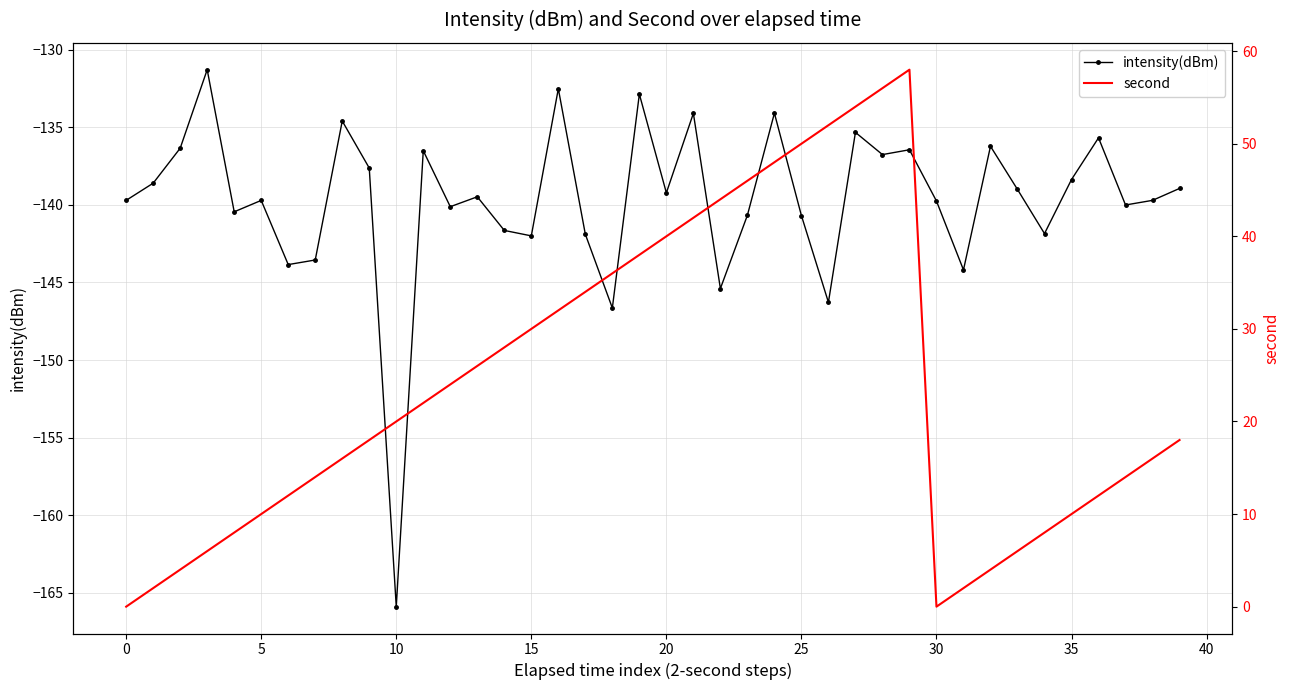

What is the highest value of the intensity(dBm) series?

-131.3